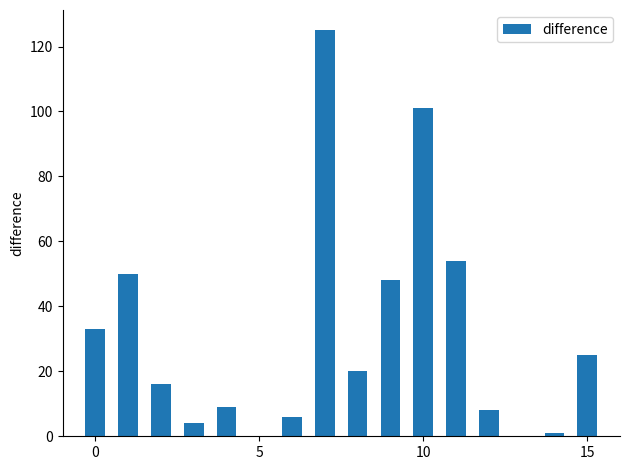

What is the greatest value displayed?

125